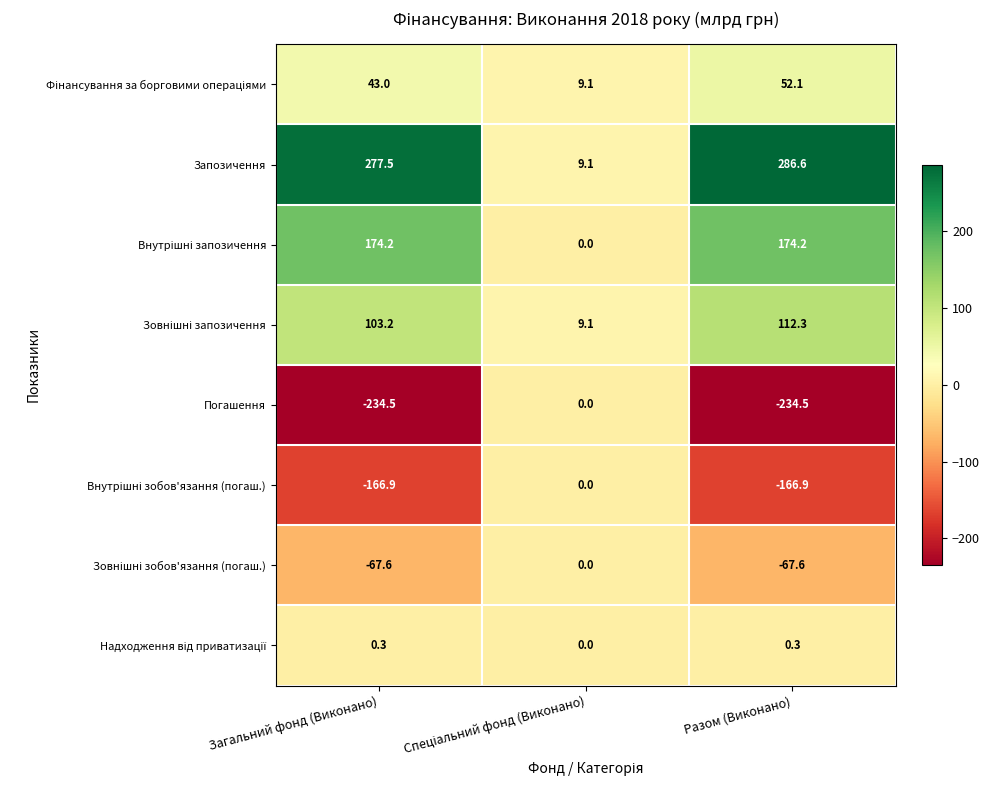

What is the smallest value displayed?

-234.5